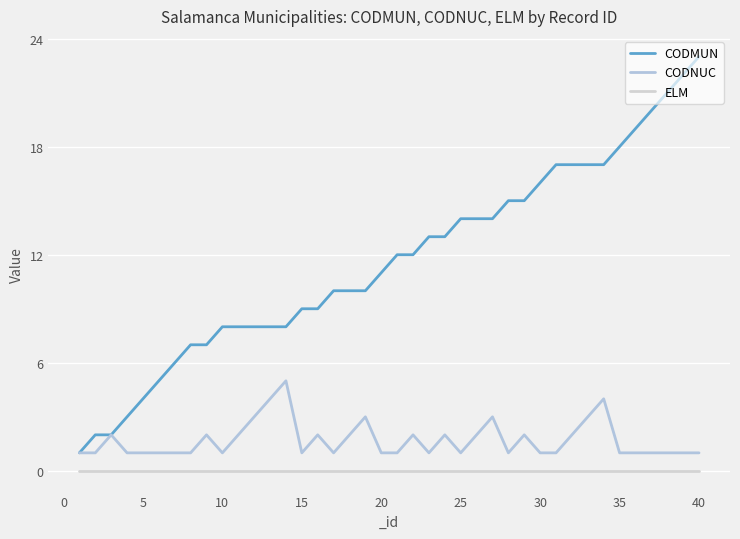

Does the chart display data point markers on the line(s)?

No